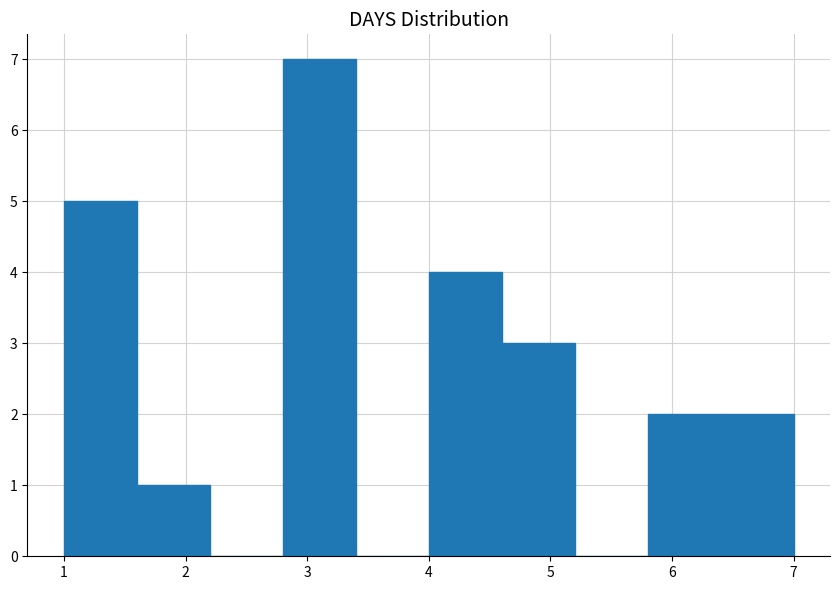

Reading left to right, transcribe this chart: for each bar, give the range it covers on the x-axis and its height. The values are not printed on the chart, so give them approximately, as read against the axis.

1.0 to 1.6: 5
1.6 to 2.2: 1
2.2 to 2.8: 0
2.8 to 3.4: 7
3.4 to 4.0: 0
4.0 to 4.6: 4
4.6 to 5.2: 3
5.2 to 5.8: 0
5.8 to 6.4: 2
6.4 to 7.0: 2